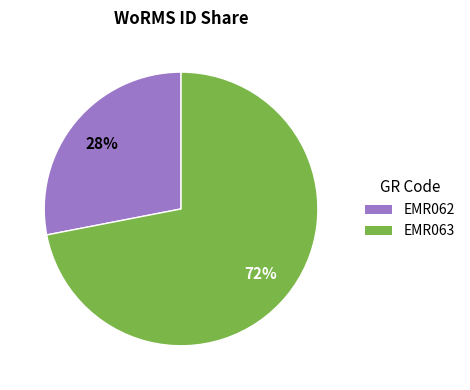

Approximately how many times larger is the value at EMR062 compared to EMR063?

0.4